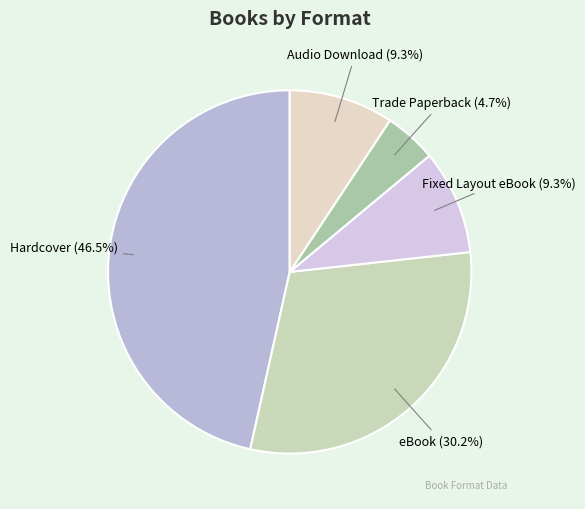

Which slice is the largest?

Hardcover